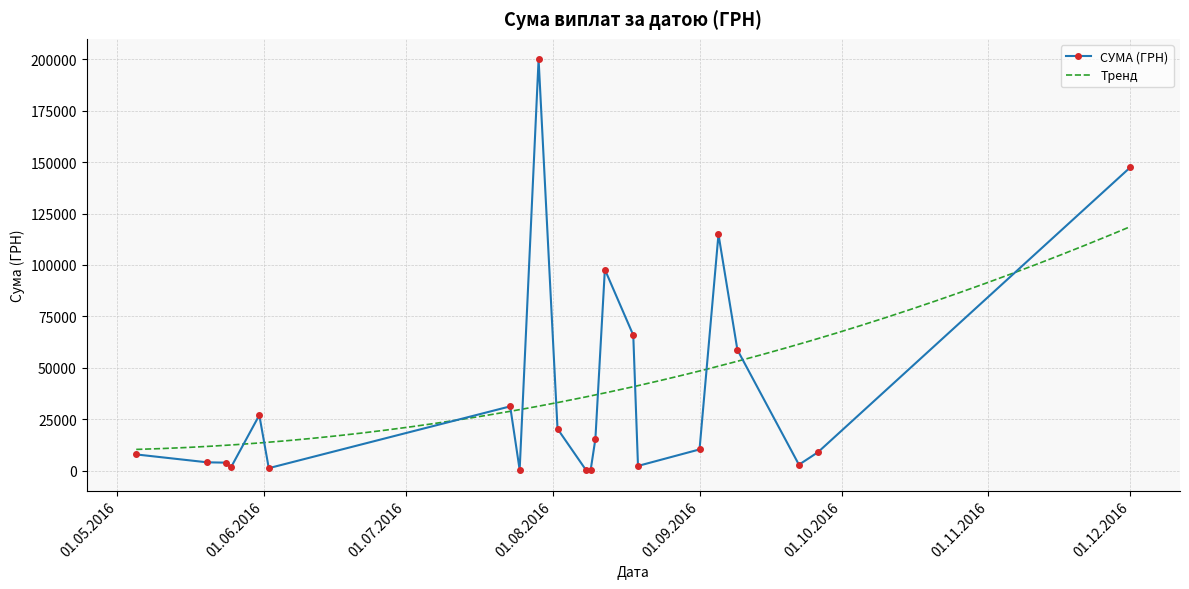

True or false: СУМА (ГРН) has more than 0 points higher than both neighbors.

True